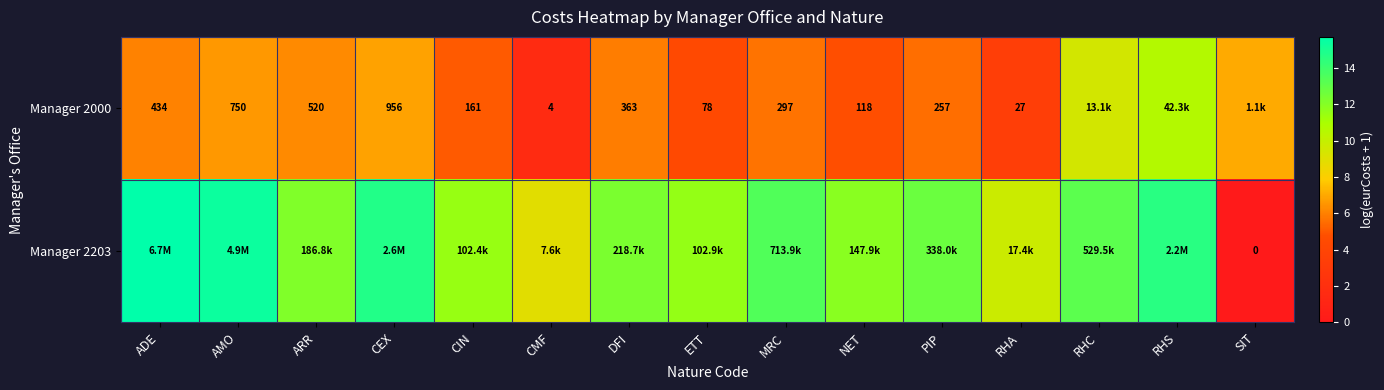

Is the value of Manager 2000 at CIN greater than the value of Manager 2203 at SIT?

Yes